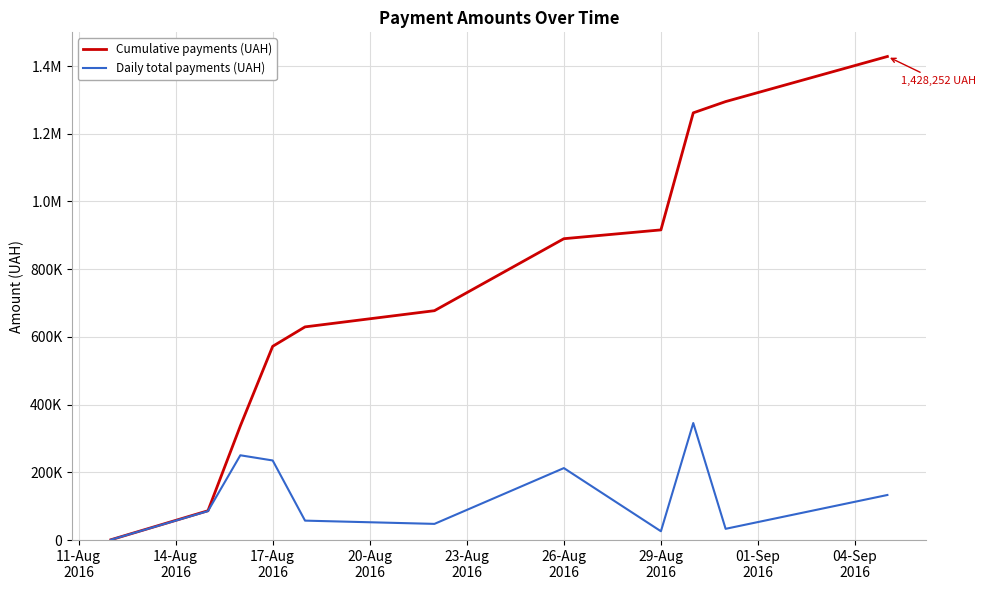

What are all the series names shown in the legend?

Cumulative payments (UAH), Daily total payments (UAH)